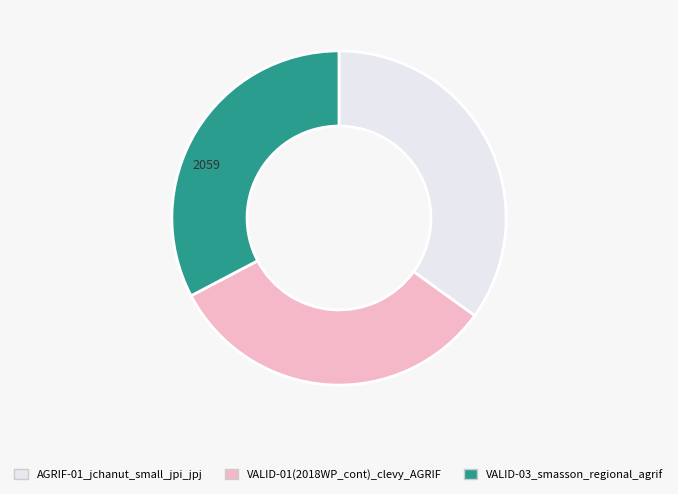

Does any single category account for the majority?

No